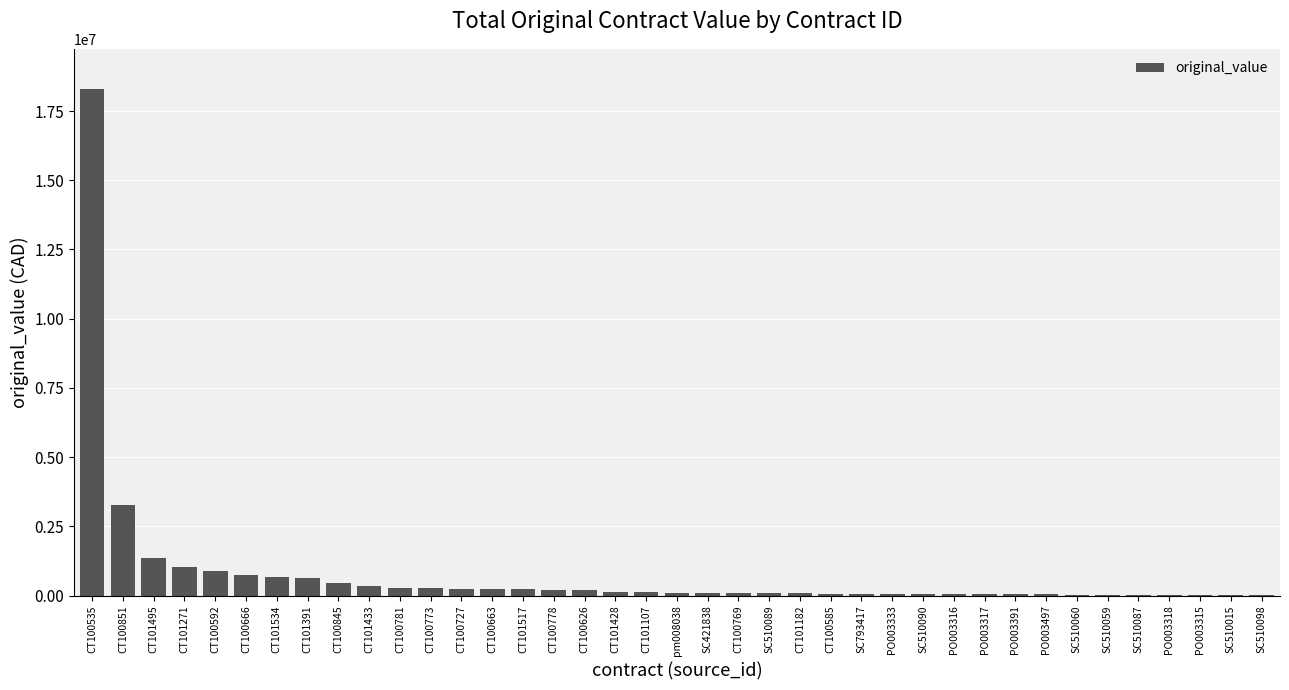

Where is the data nearest to the value 9145695?

CT100851